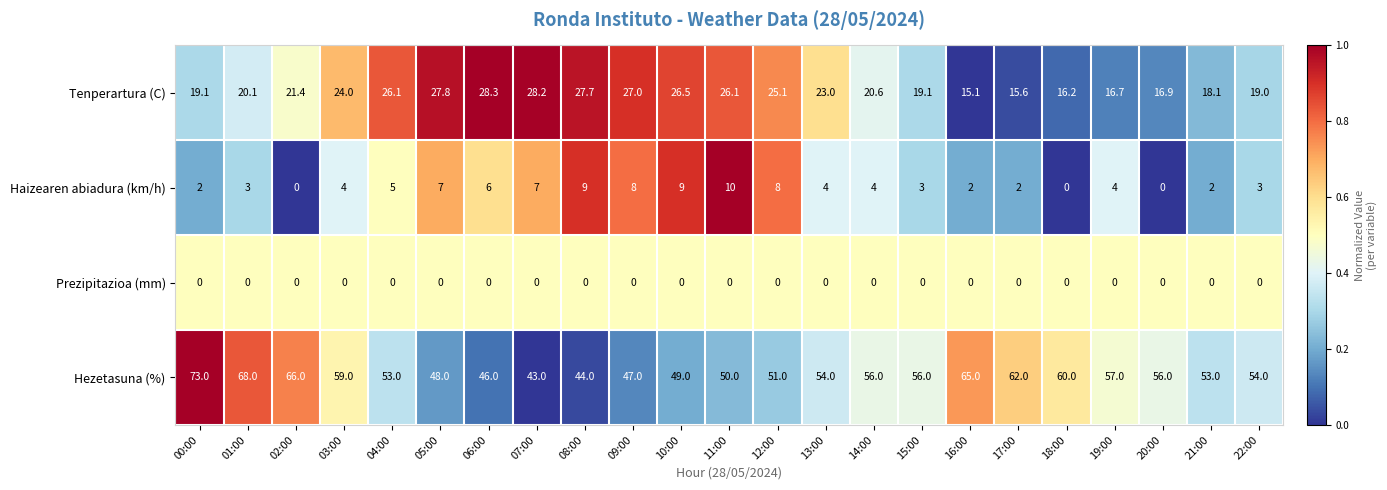

Which series has the largest range (max minus min)?

Hezetasuna (%)